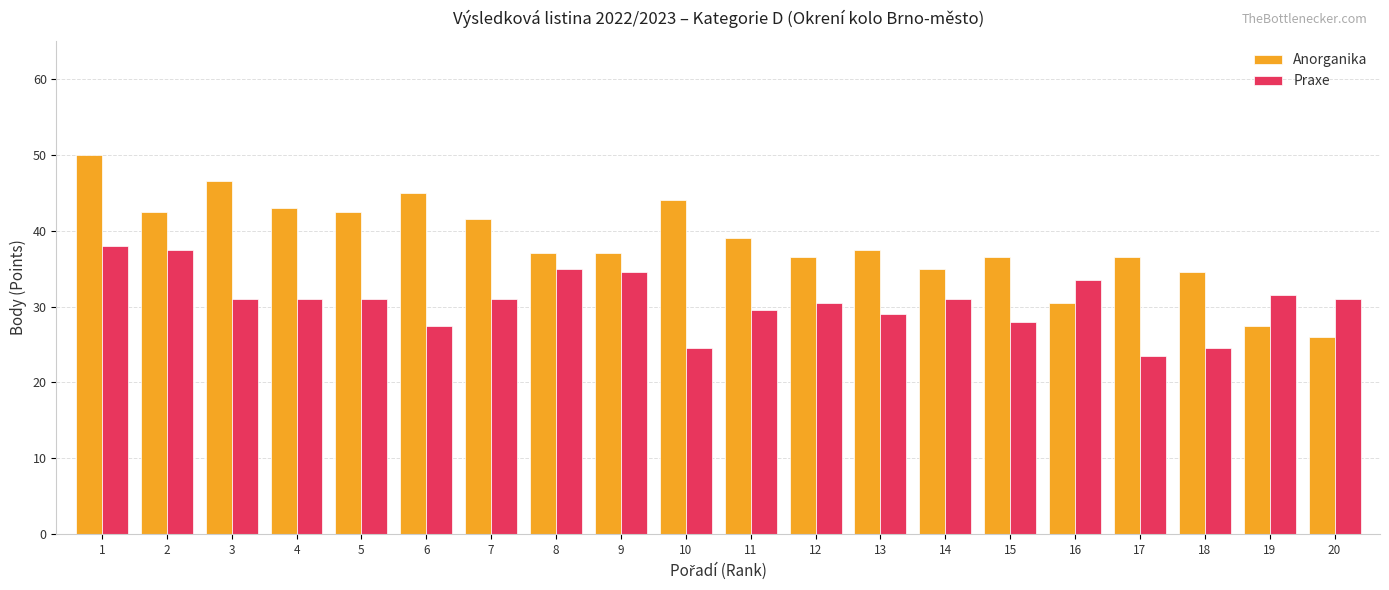

What is the sum of all Praxe values?

613.0